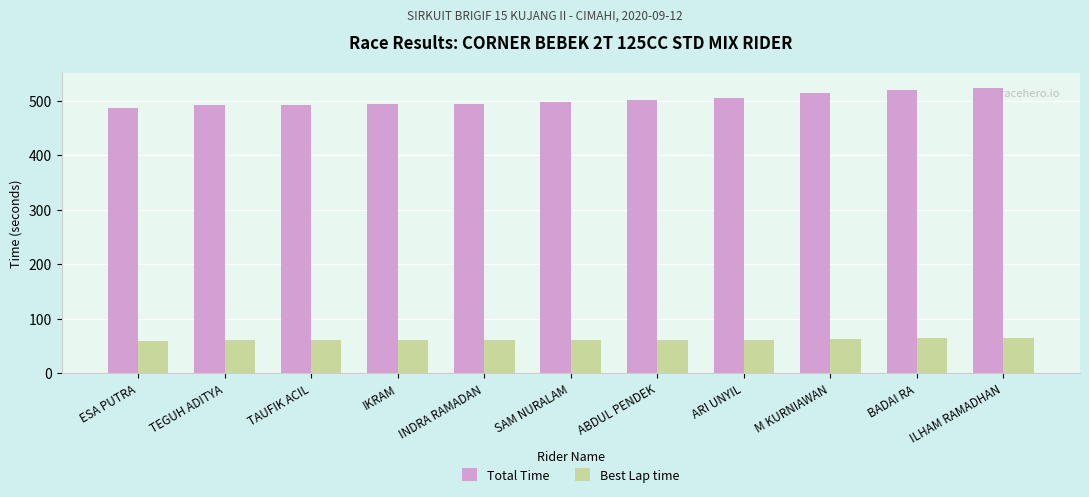

Which series has the largest total across all categories?

Total Time